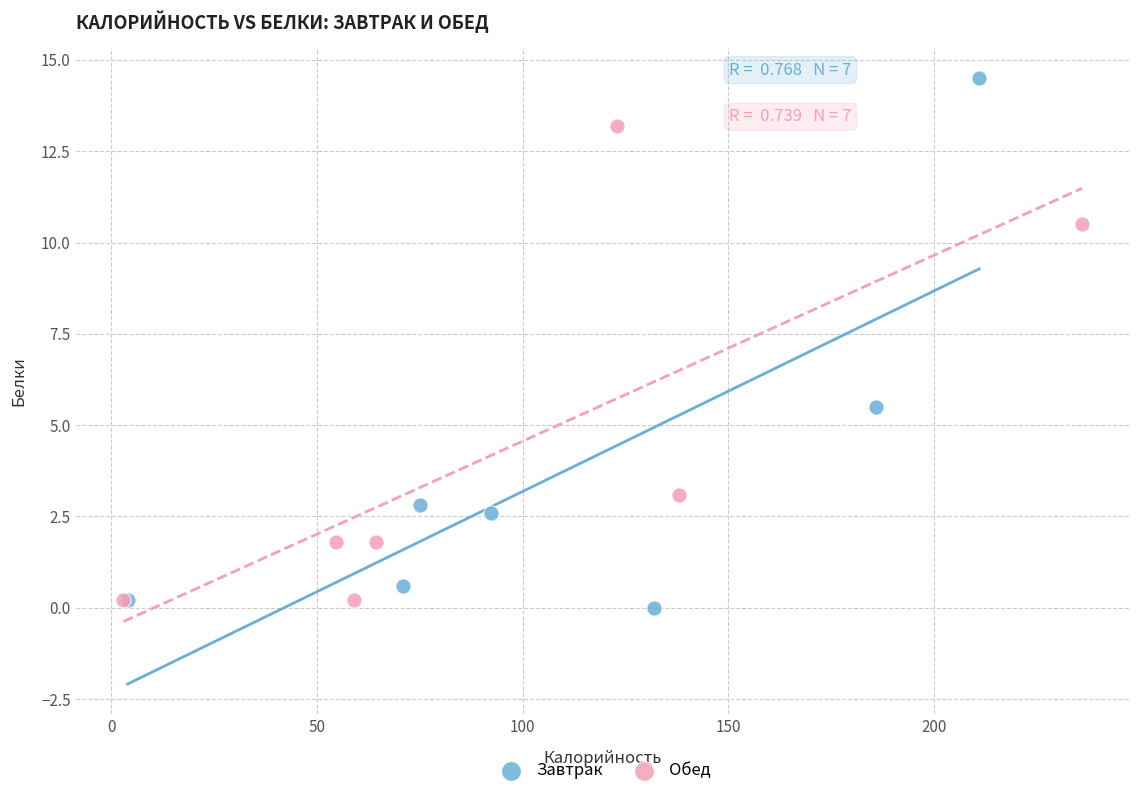

Which series has the widest spread of Y values?

Завтрак